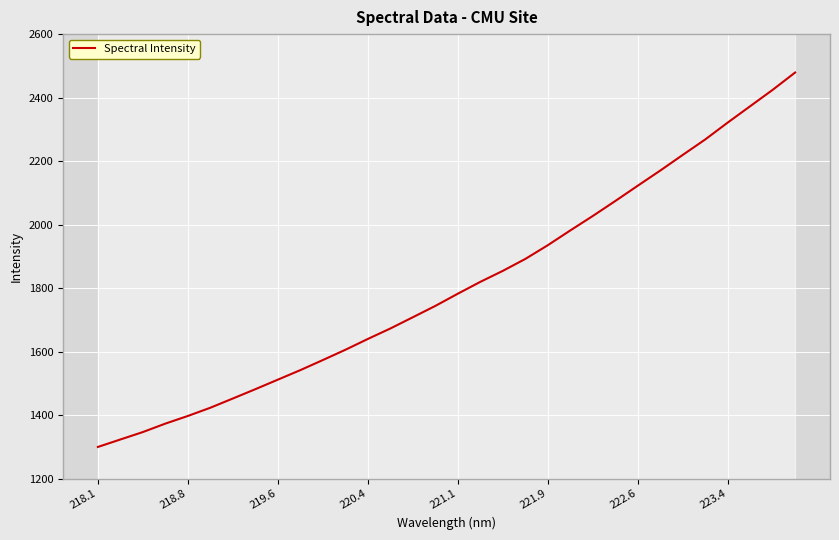

Where is the data nearest to the value 1889?

19